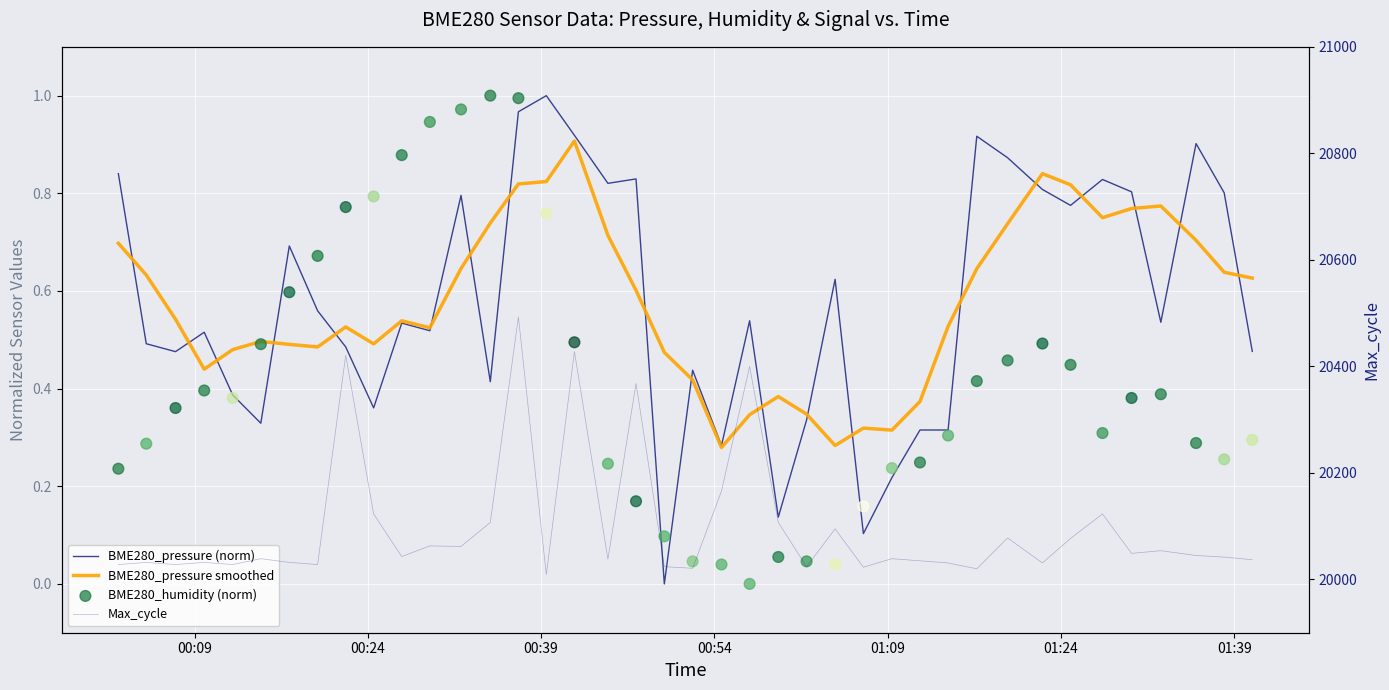

What are all the series names shown in the legend?

BME280_pressure (norm), BME280_pressure smoothed, BME280_humidity (norm), Max_cycle